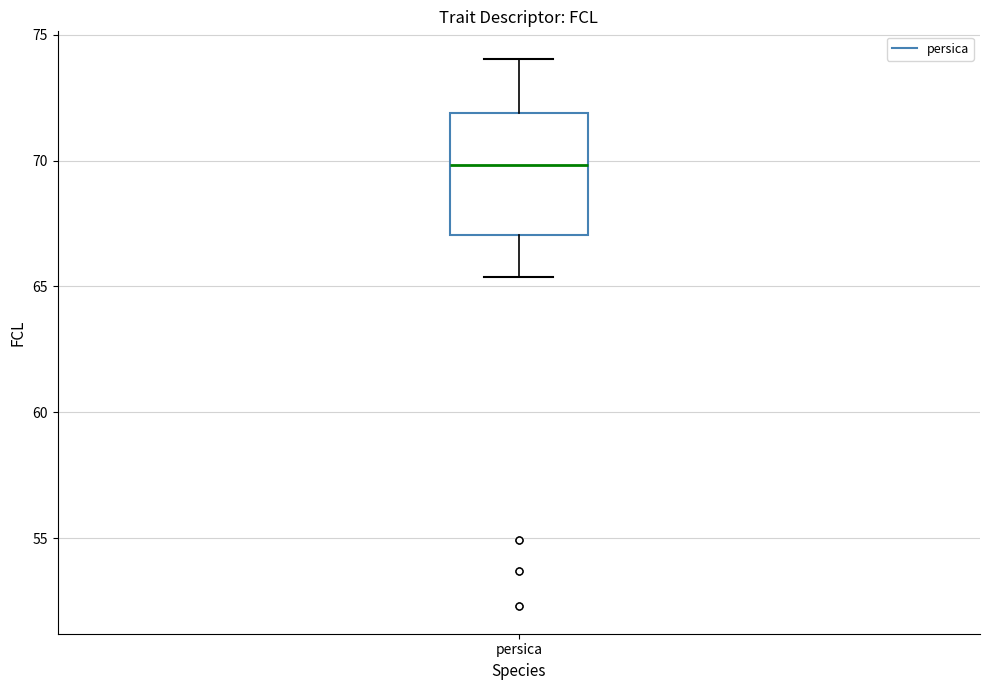

Where is the lower edge of the box for persica on the y-axis? The values are not printed on the chart, so give them approximately, as read against the axis.

67.0